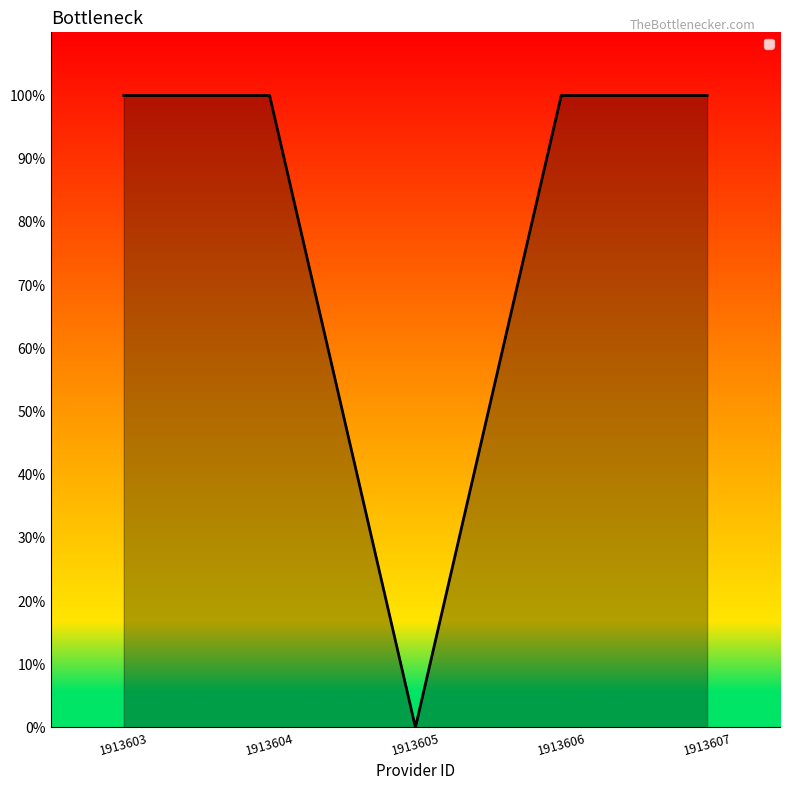

Reading left to right, transcribe all the data shown in this chart.

1	1	0	1	1